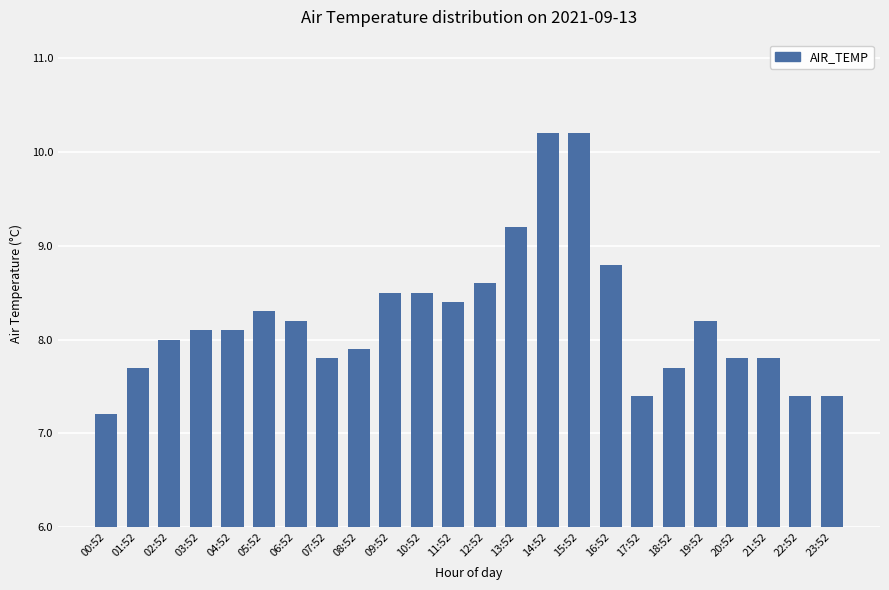

Where is the data nearest to the value 8?

02:52